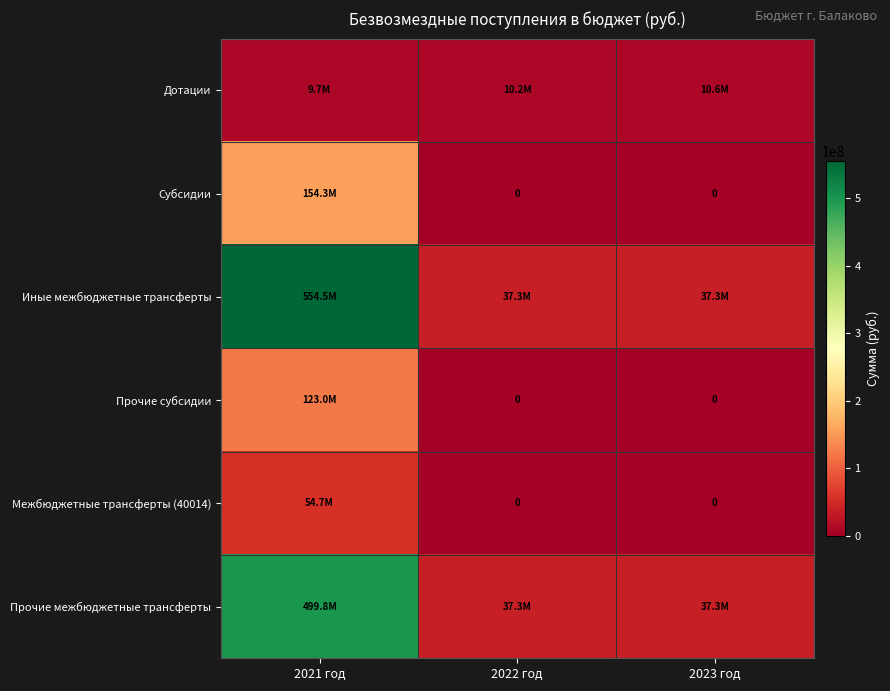

List the series in order of their peak value, highest first.

Иные межбюджетные трансферты, Прочие межбюджетные трансферты, Субсидии, Прочие субсидии, Межбюджетные трансферты (40014), Дотации